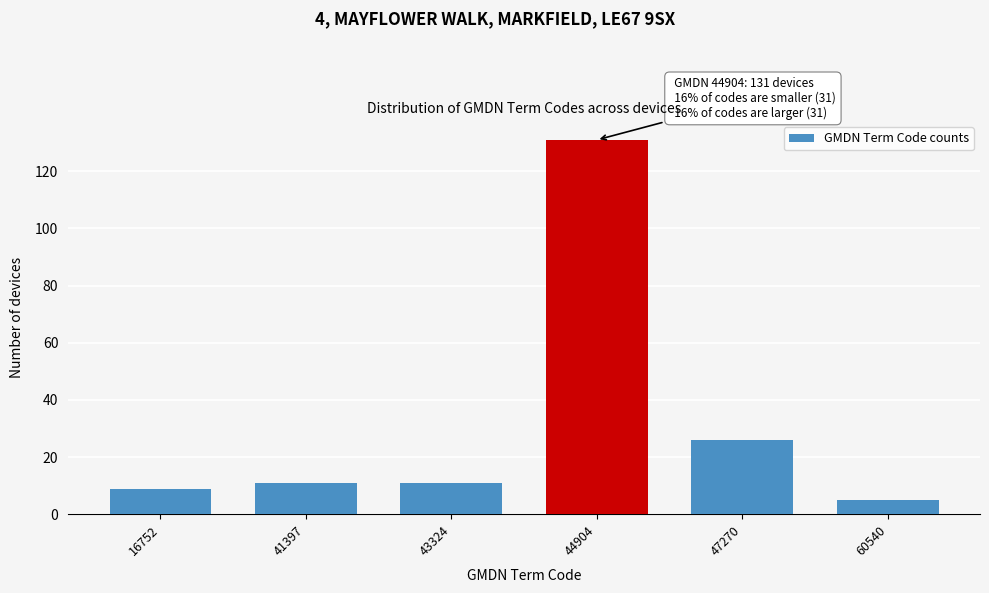

Reading right to left, extract all data points from this chart.

5	26	131	11	11	9